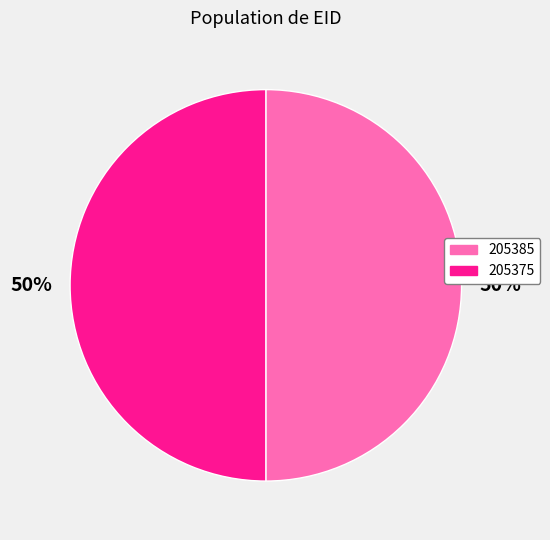

What is the ratio of the value at 205375 to the value at 205385?

1.0